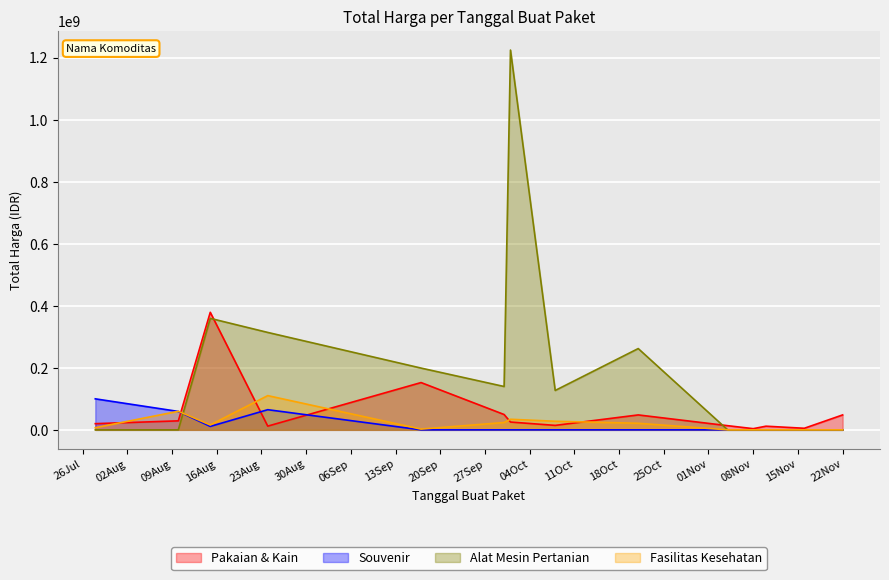

At which category does Souvenir reach its first local valley?

2022-08-15